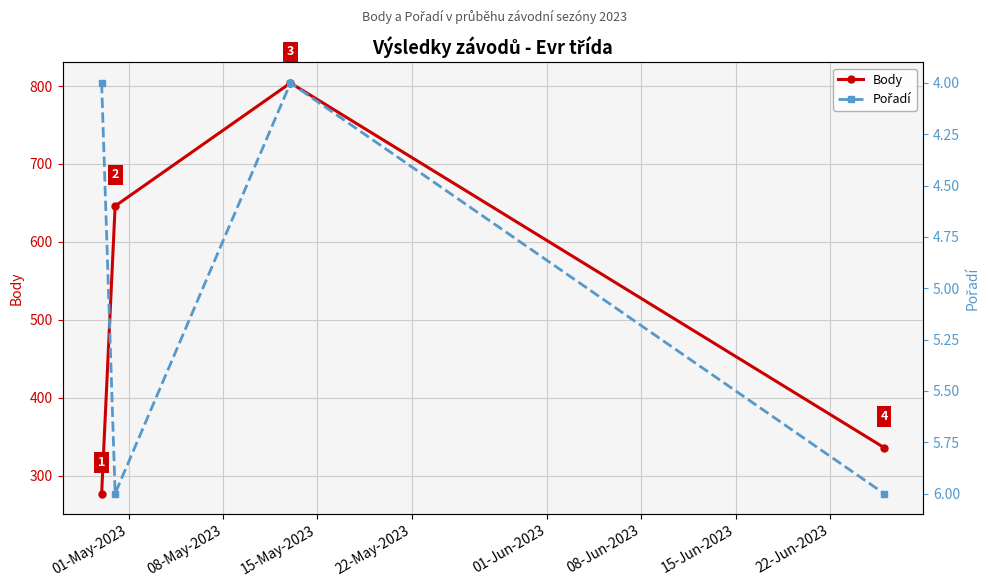

What is the smallest value displayed?

4